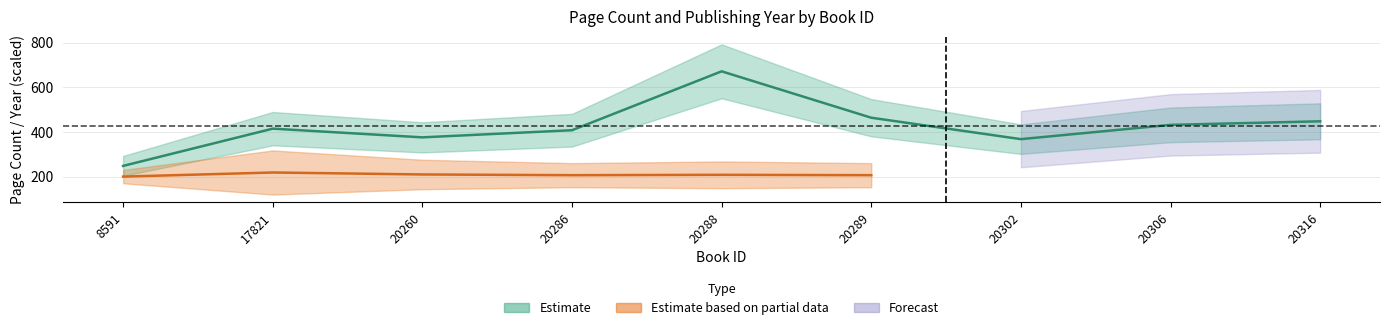

Which has a higher value, 20302 or 20306?

20306